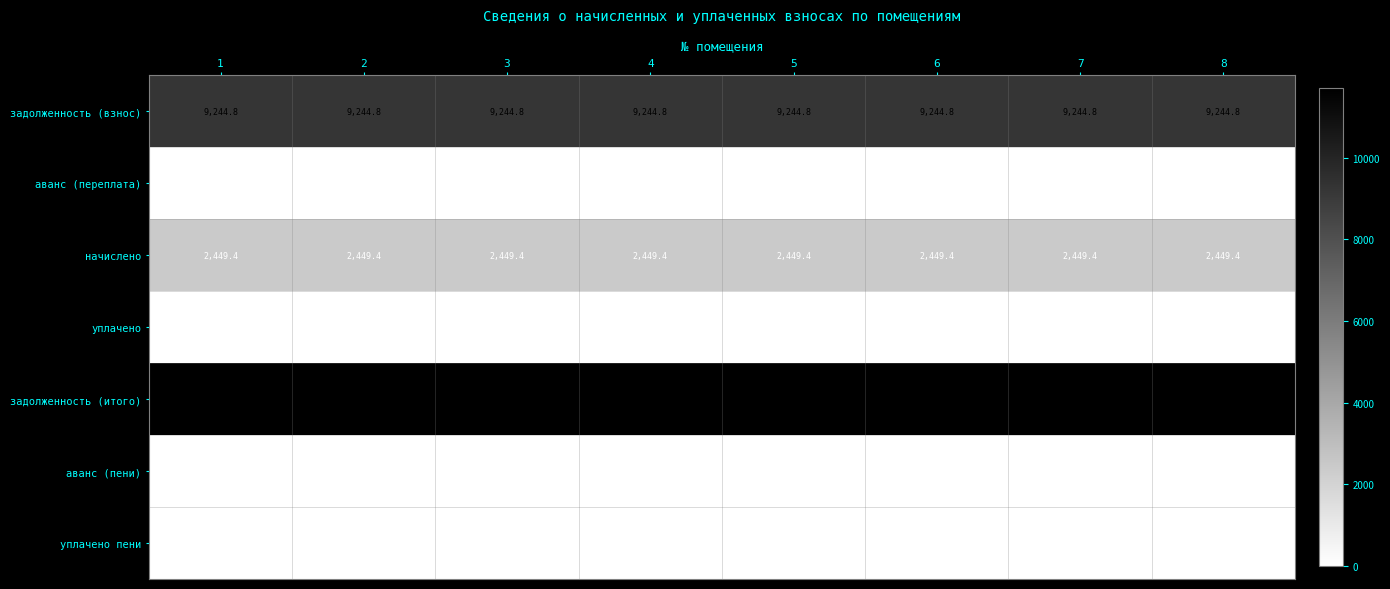

What is the approximate value of начислено at 2?

2449.4